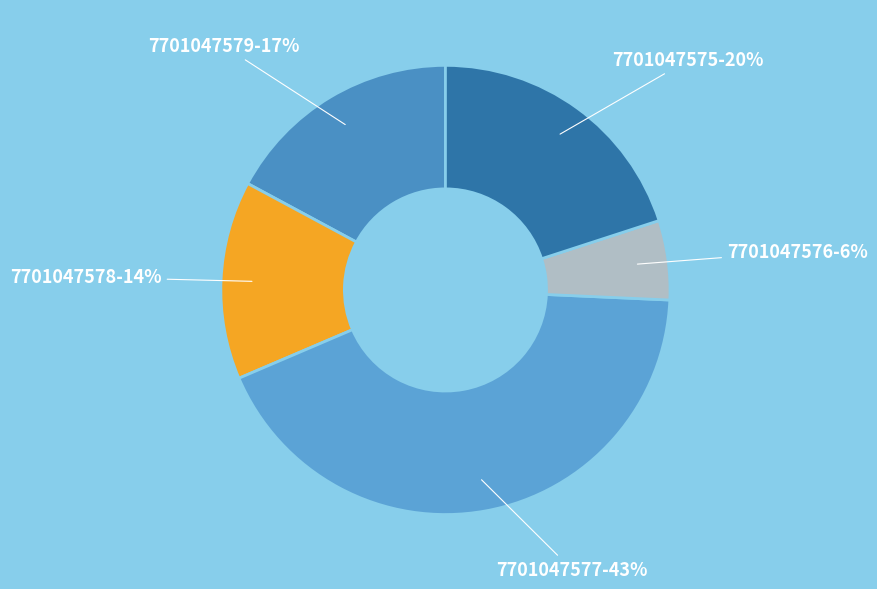

How many slices are in this pie chart?

5